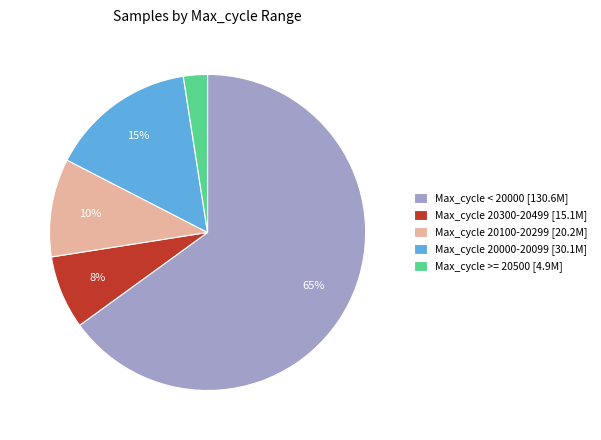

To the nearest percent, what portion does Max_cycle >= 20500 [4.9M] represent?

2%